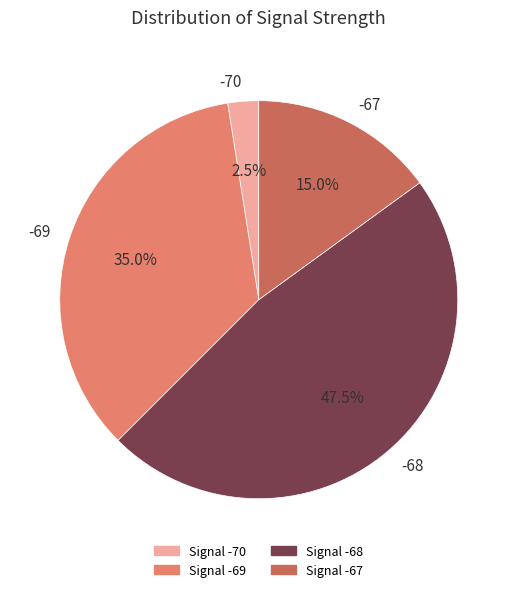

What is the total percentage of -70 and -67?

17.5%